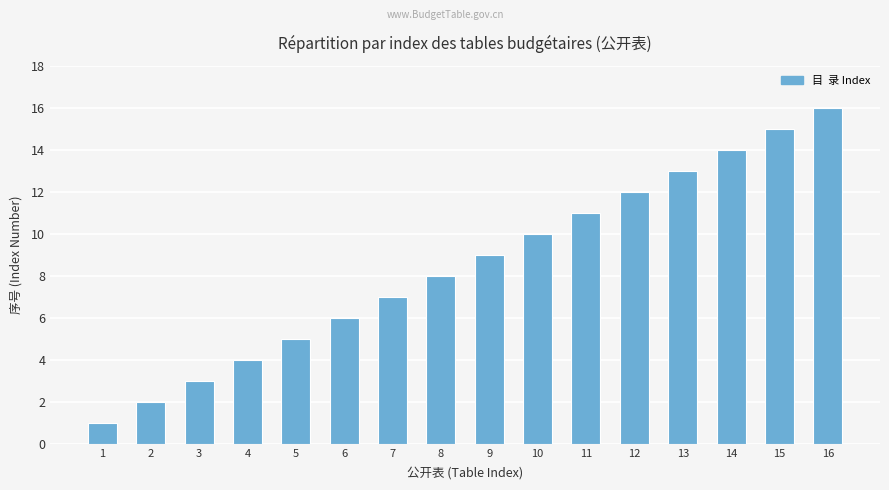

Reading left to right, what are all the values shown in this chart?

1	2	3	4	5	6	7	8	9	10	11	12	13	14	15	16